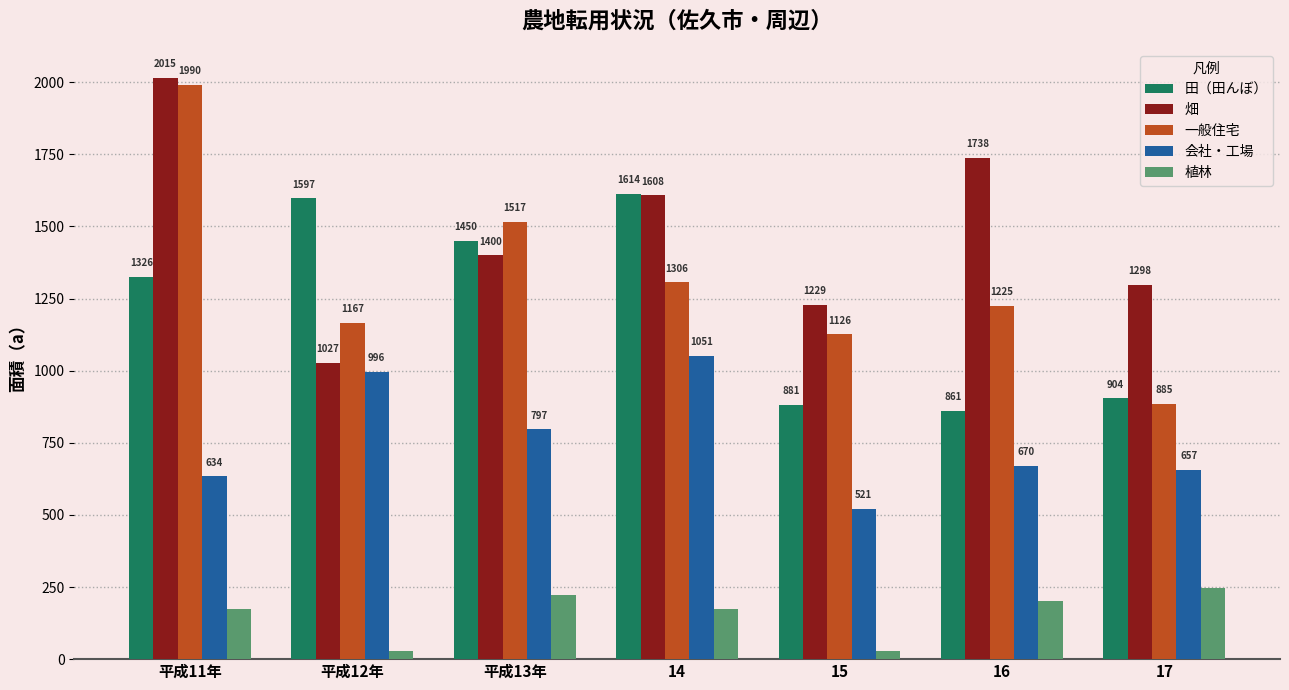

Count the number of data series in this chart.

5